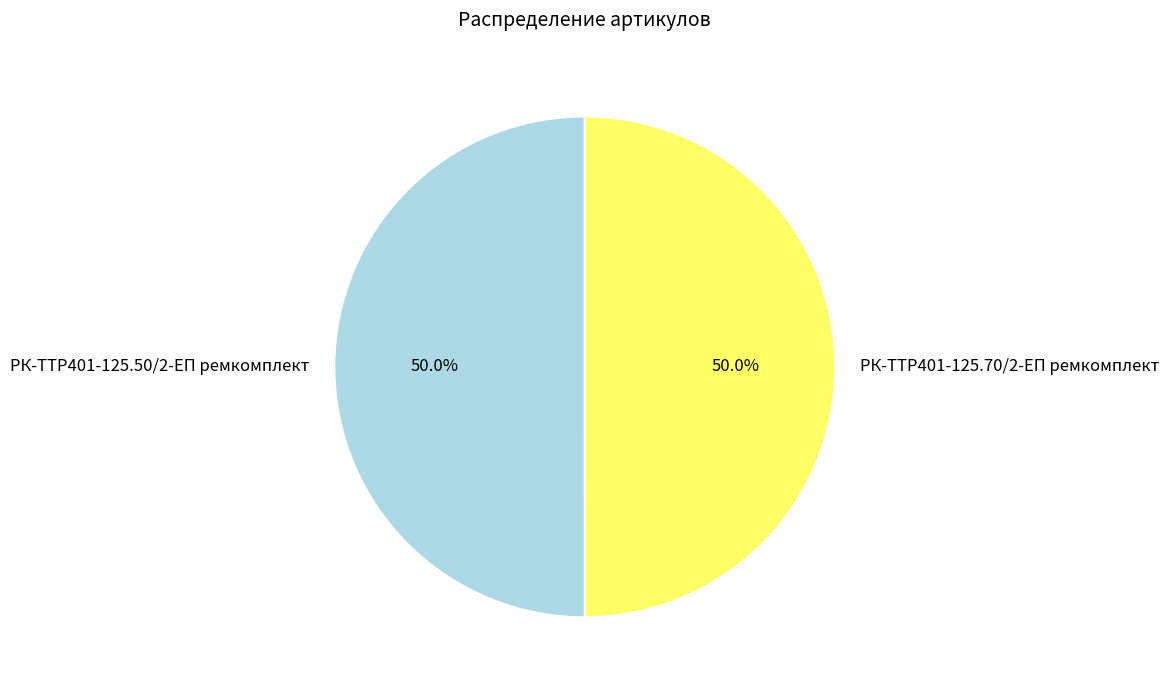

Approximately how many times larger is the value at РК-TTР401-125.50/2-ЕП ремкомплект compared to РК-TTР401-125.70/2-ЕП ремкомплект?

1.0